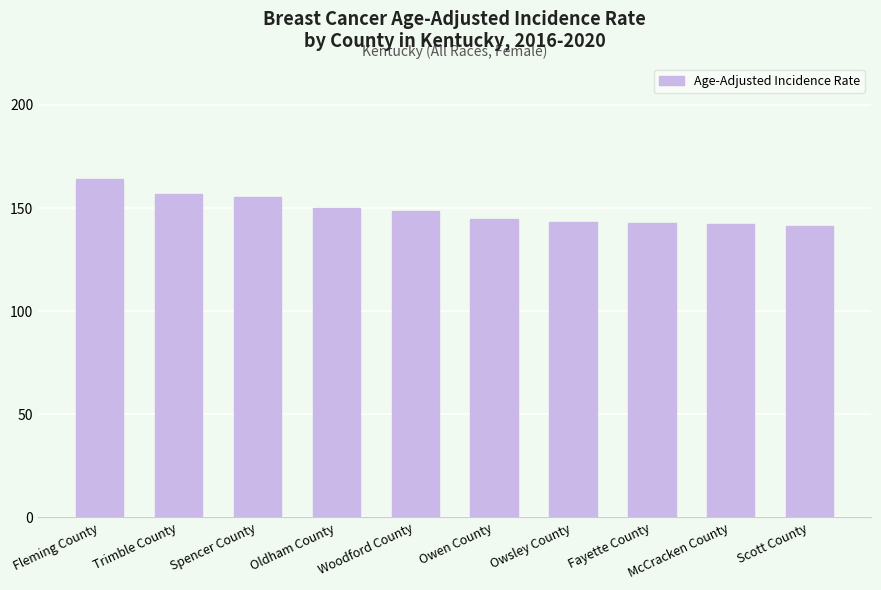

What is the minimum value shown in the chart?

141.1